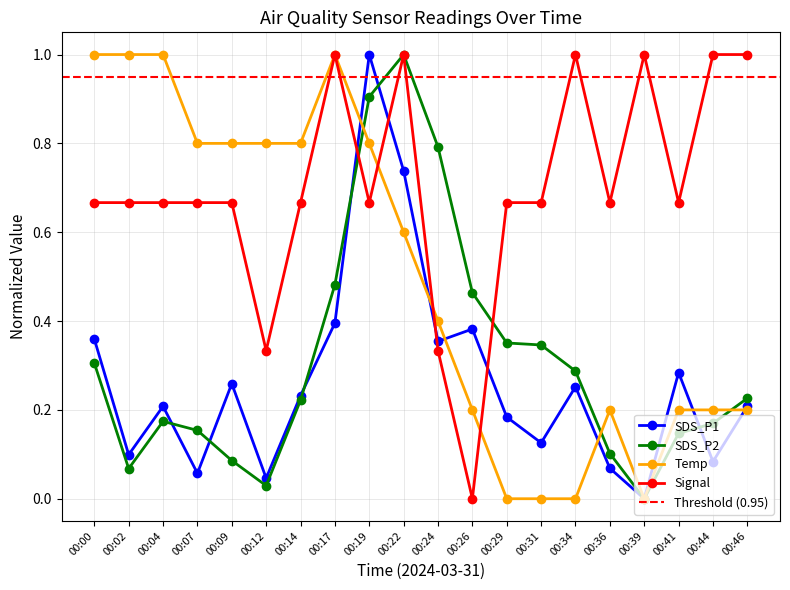

After their last crossing, which series has the higher values: Signal or SDS_P2?

Signal